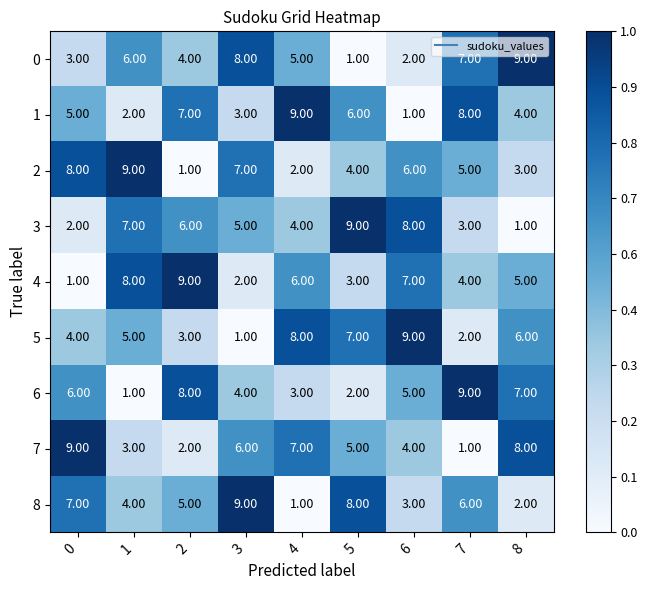

What is the spread (max minus min) of values at 8?

8